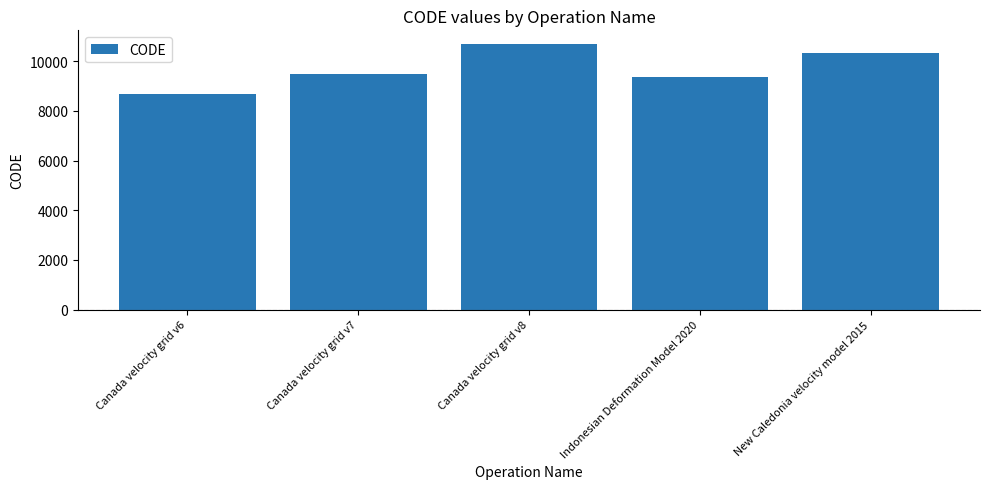

What is the maximum value shown in the chart?

10707